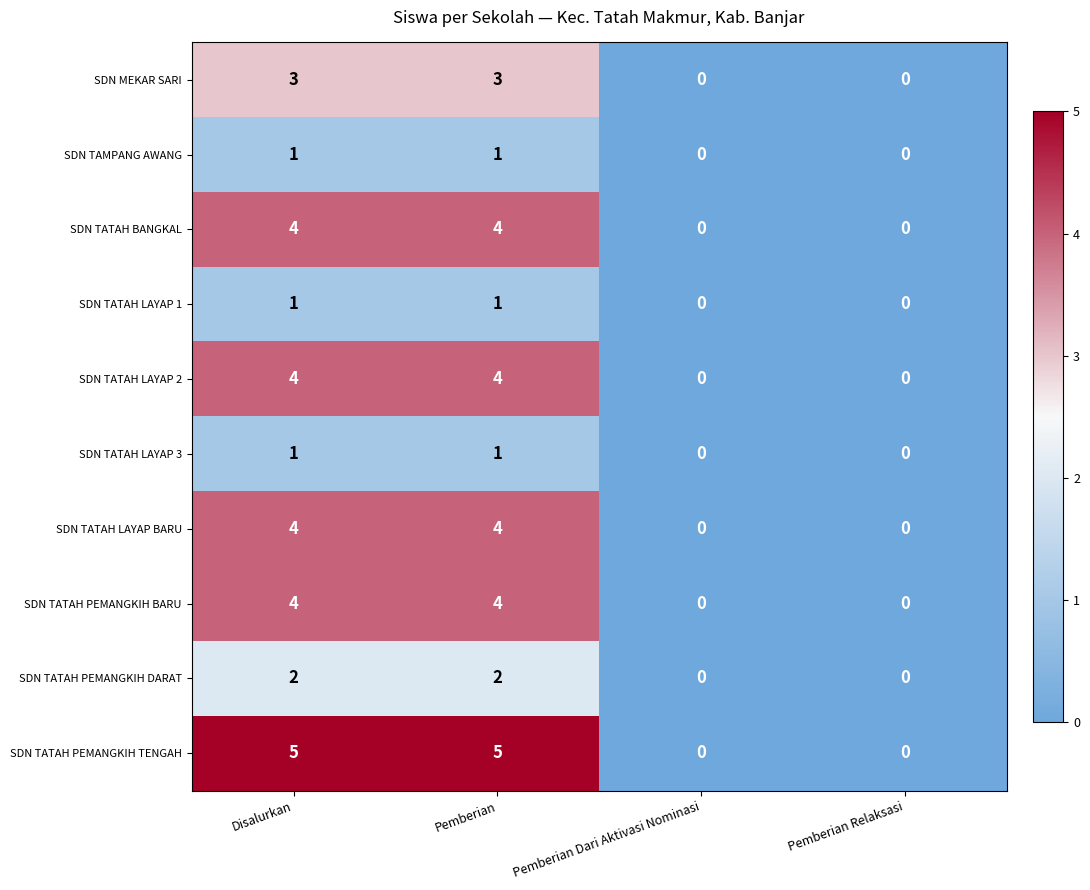

What is the sum of the SDN TATAH LAYAP 2 values at Pemberian and Pemberian Dari Aktivasi Nominasi?

4